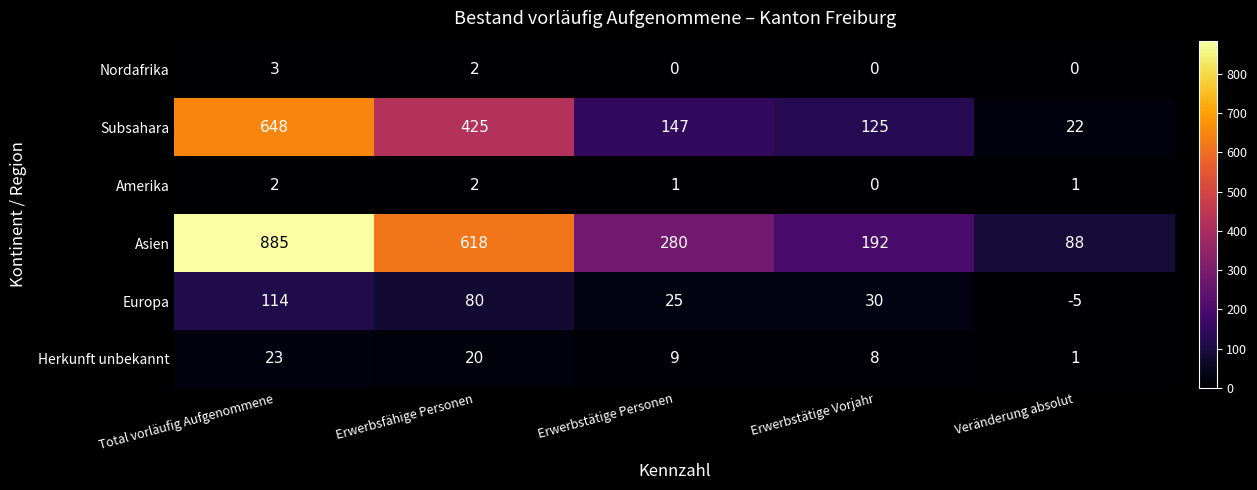

At how many categories does at least one series exceed 862?

1